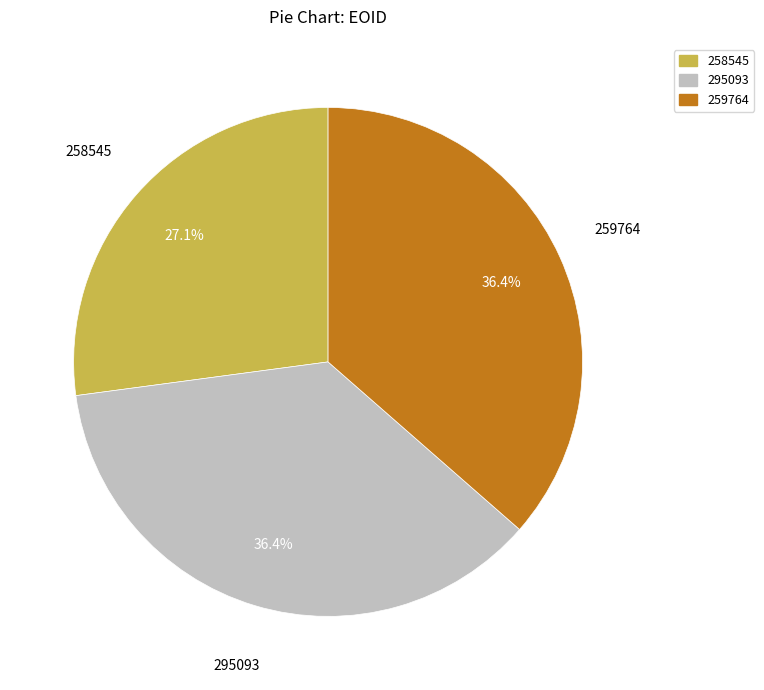

To the nearest percent, what portion does 295093 represent?

36%